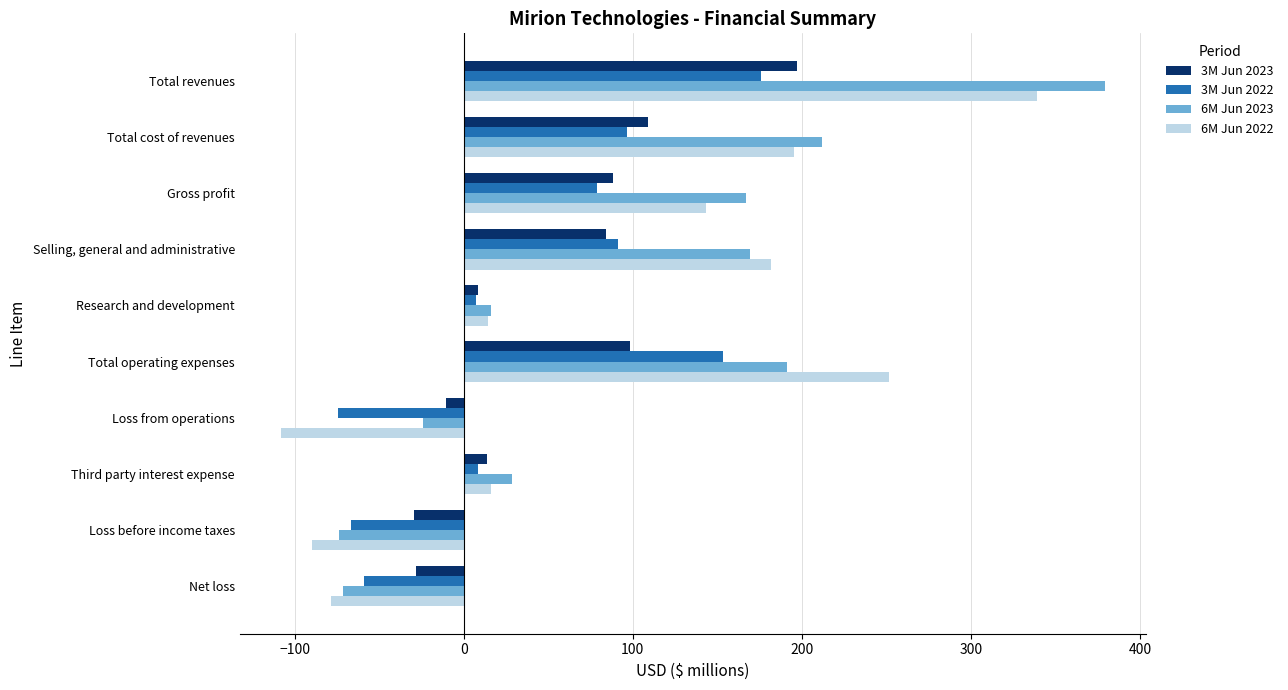

At which category does the chart reach its minimum across all series?

Loss from operations